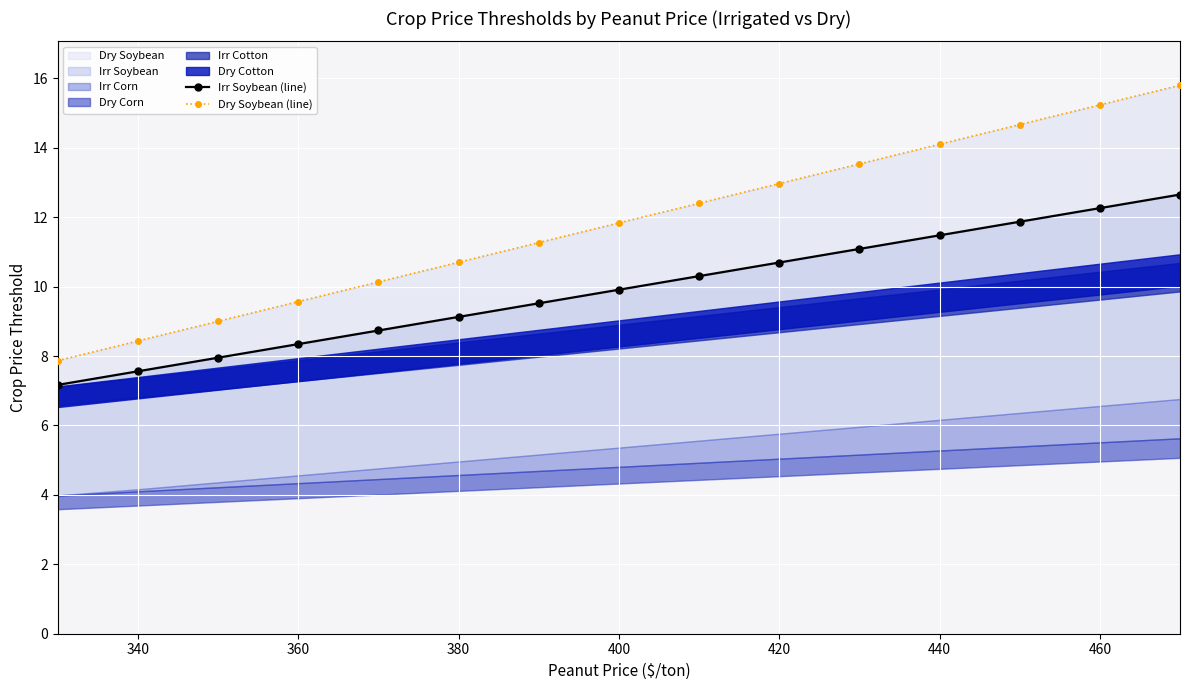

What is the difference between the maximum and second lowest values in the Dry Soybean (line) series?

7.4